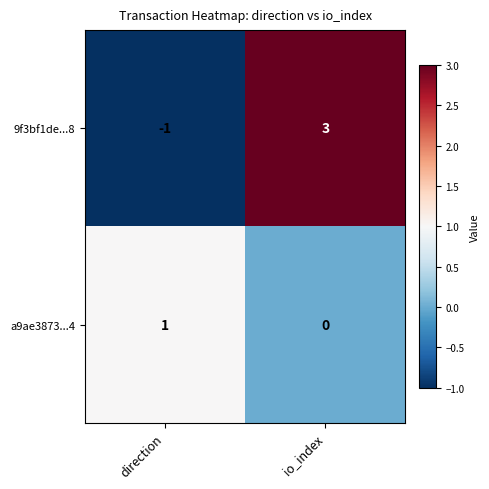

Which series has the largest range (max minus min)?

9f3bf1de...8